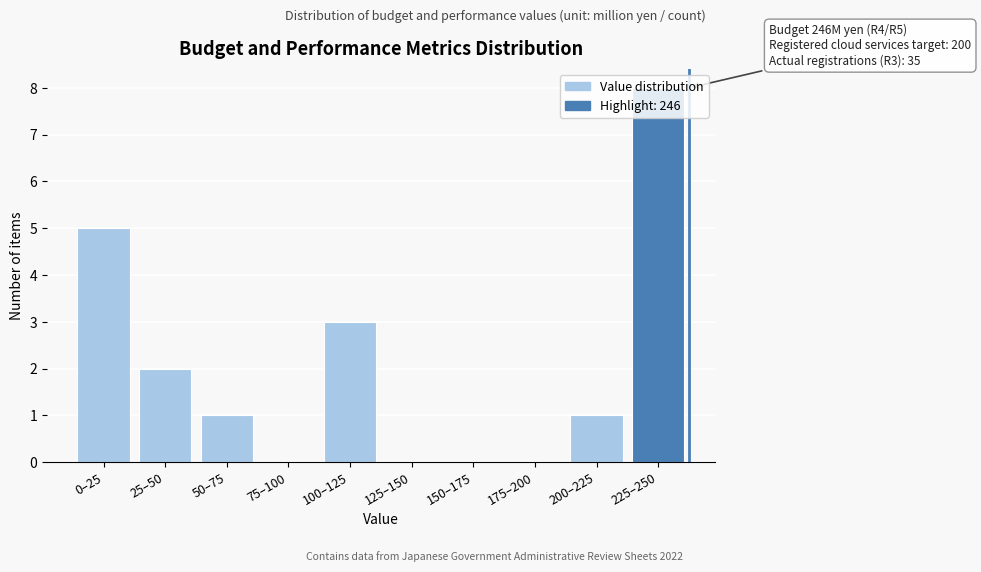

Which has a higher value, 25–50 or 50–75?

25–50